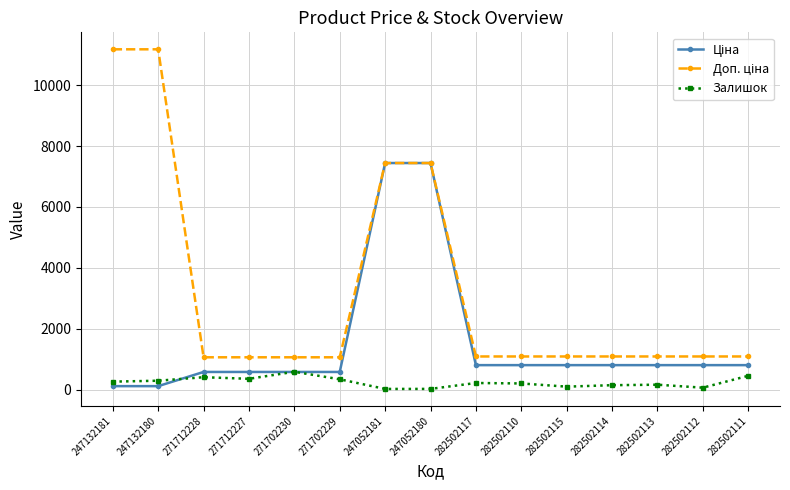

Count the number of data series in this chart.

3